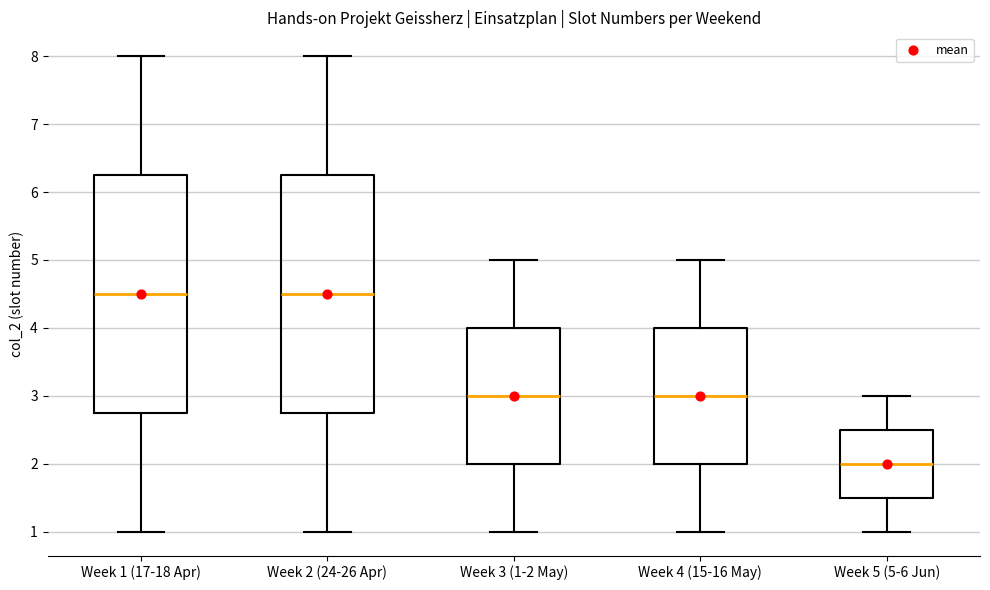

Where does the lower whisker of the box for Week 1 (17-18 Apr) end on the y-axis? The values are not printed on the chart, so give them approximately, as read against the axis.

1.0